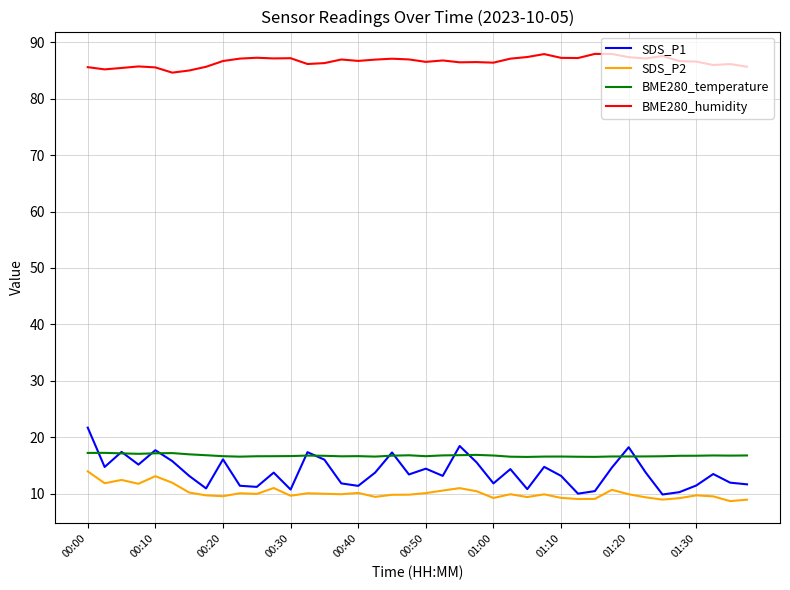

True or false: BME280_temperature and BME280_humidity intersect in this chart.

False